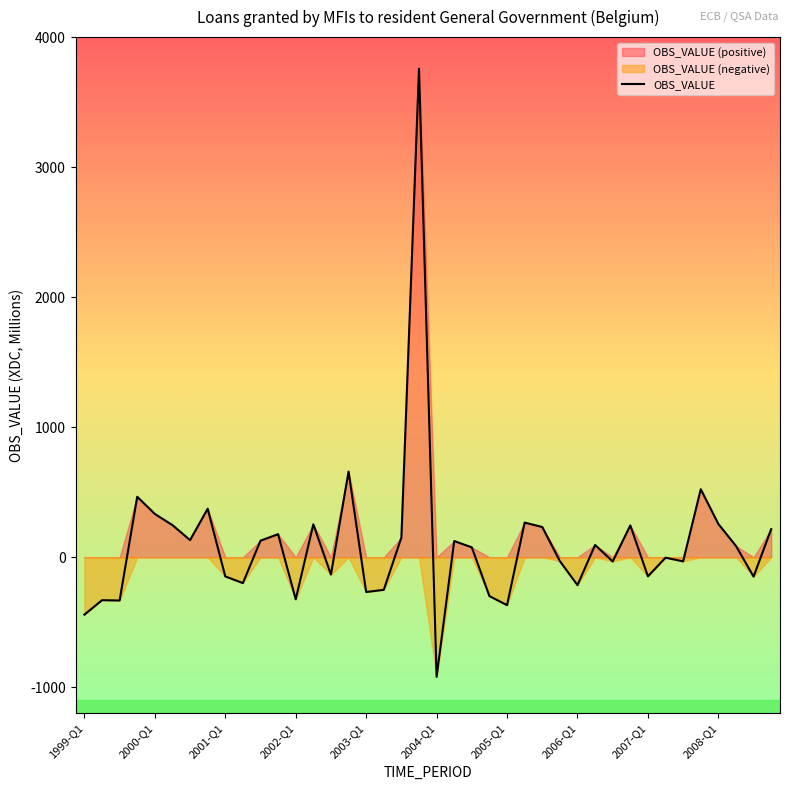

How many data points does each series have?

40